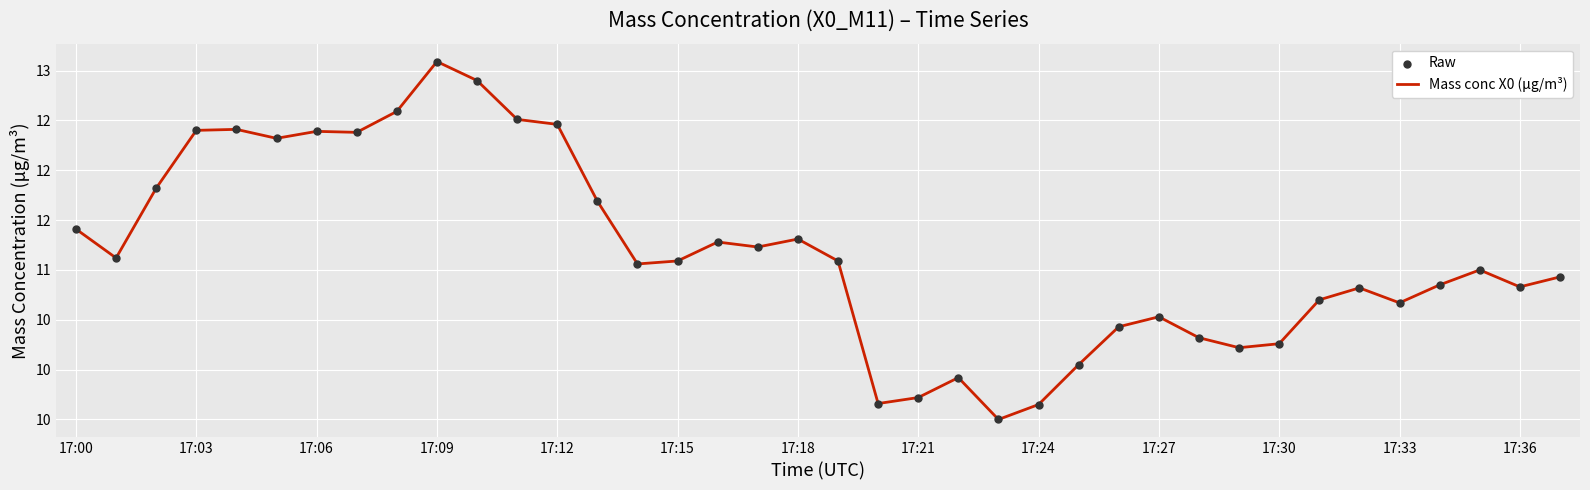

Is this an area chart (filled region under the line)?

No